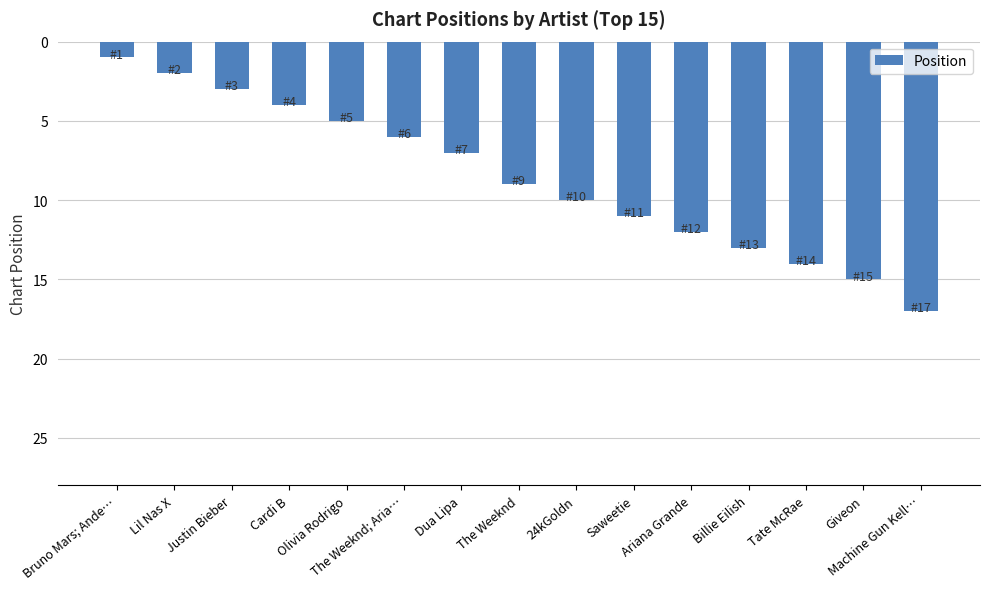

What is the change in value from Saweetie to Tate McRae?

+3